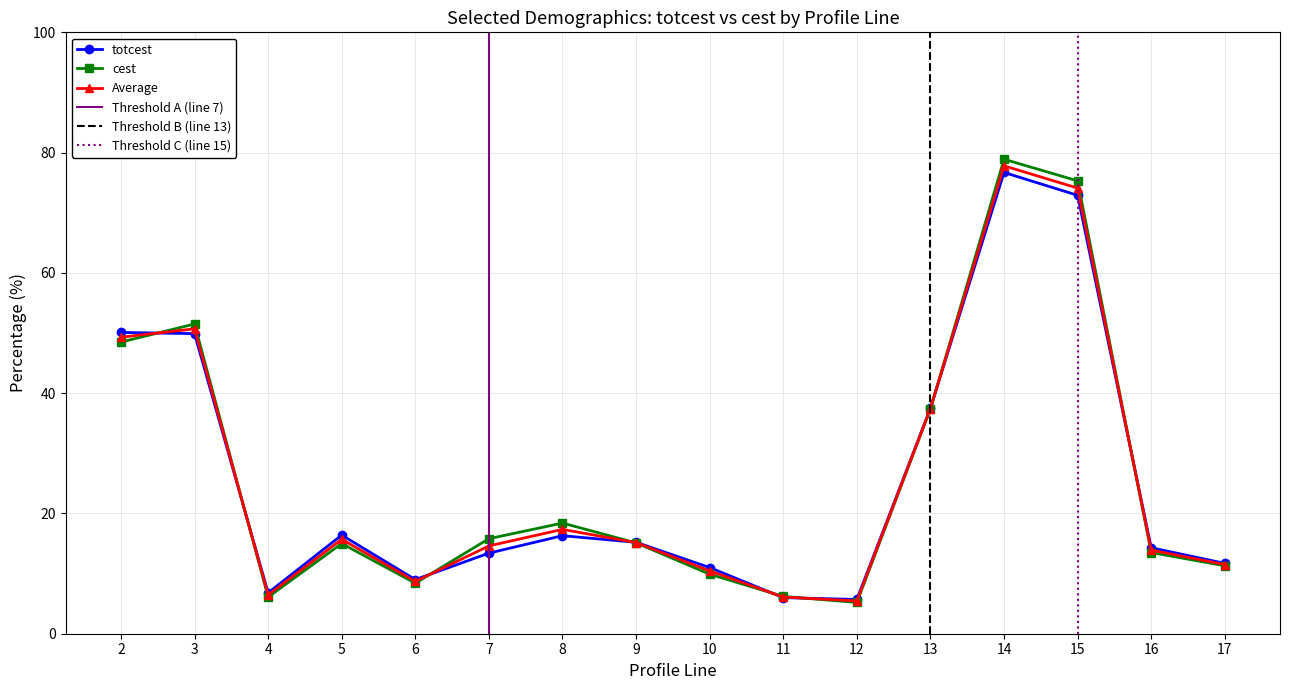

The value of totcest at 16 is 20.9. True or false?

False